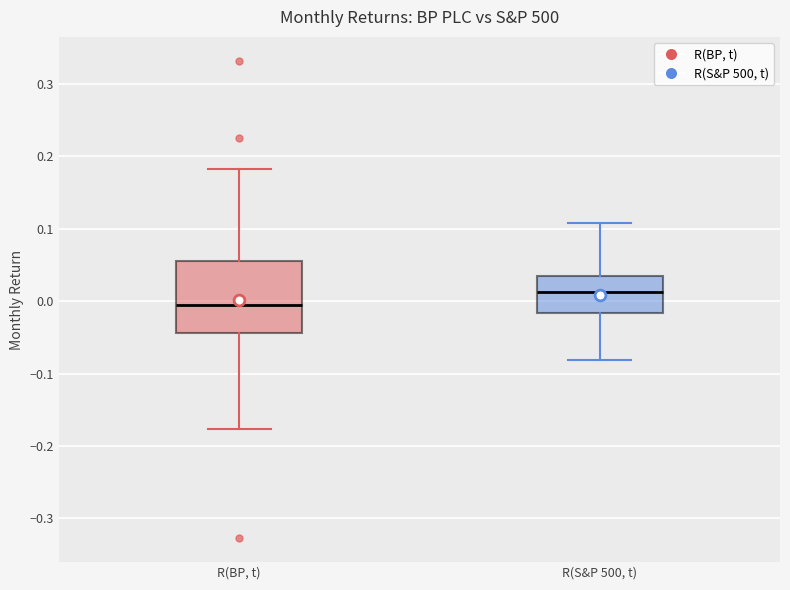

Reading left to right, read every box against the y-axis: the position of its median line, the range the box covers, and the ends of its whiskers. The values are not printed on the chart, so give them approximately, as read against the axis.

R(BP, t): median 0.00, box -0.04 to 0.06, whiskers -0.18 to 0.18
R(S&P 500, t): median 0.01, box -0.02 to 0.03, whiskers -0.08 to 0.11